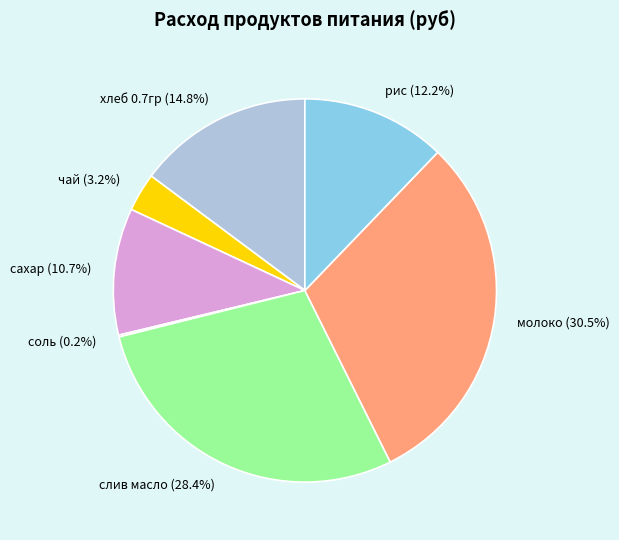

To the nearest percent, what is the average slice percentage?

14%